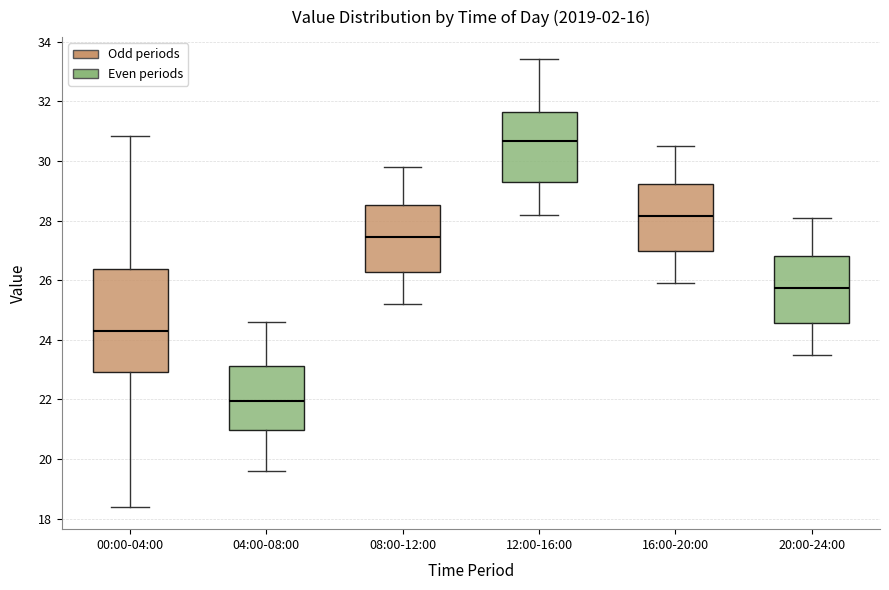

Reading left to right, read every box against the y-axis: the position of its median line, the range the box covers, and the ends of its whiskers. The values are not printed on the chart, so give them approximately, as read against the axis.

00:00-04:00: median 24.2, box 23.0 to 26.4, whiskers 18.4 to 30.8
04:00-08:00: median 22.0, box 21.0 to 23.2, whiskers 19.6 to 24.6
08:00-12:00: median 27.4, box 26.2 to 28.6, whiskers 25.2 to 29.8
12:00-16:00: median 30.6, box 29.2 to 31.6, whiskers 28.2 to 33.4
16:00-20:00: median 28.2, box 27.0 to 29.2, whiskers 26.0 to 30.6
20:00-24:00: median 25.8, box 24.6 to 26.8, whiskers 23.6 to 28.2